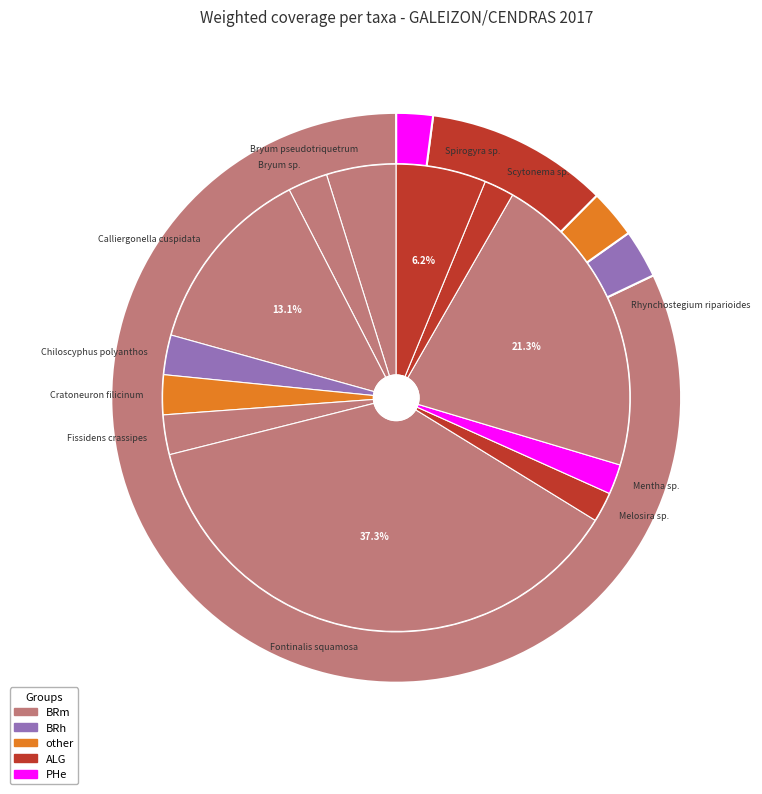

Do Chiloscyphus polyanthos and Fontinalis squamosa together represent more than half of the pie?

No